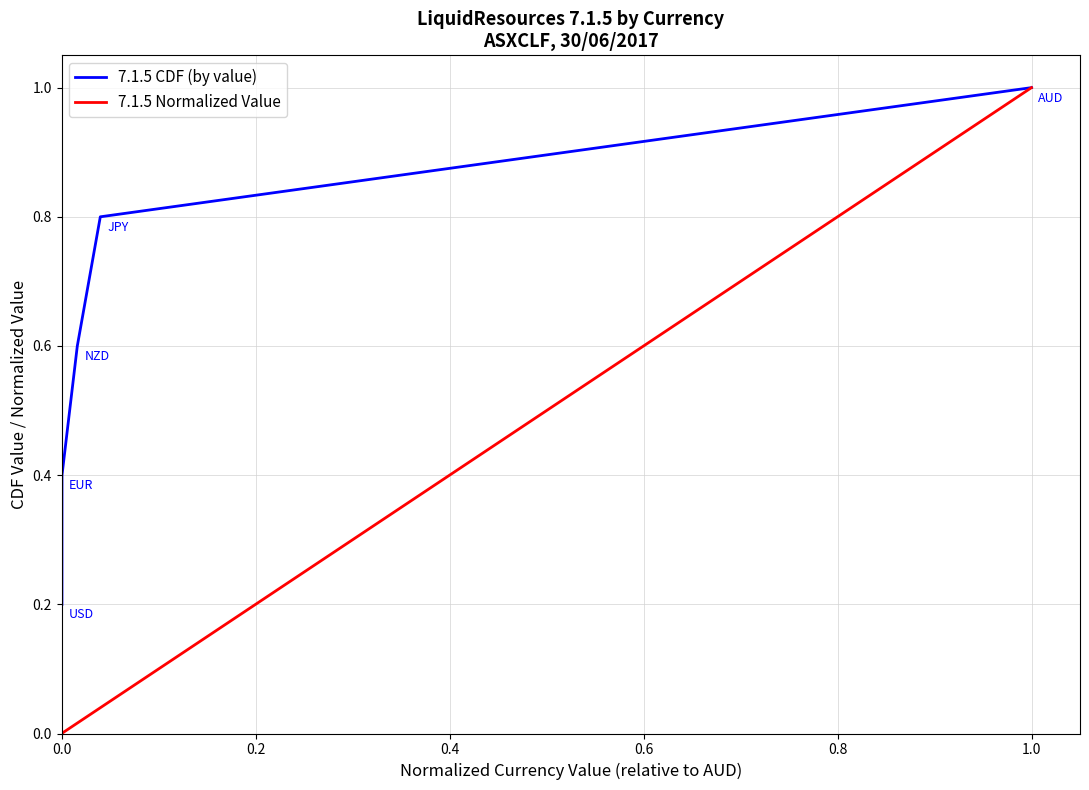

What is the highest value of the 7.1.5 Normalized Value series?

1.0